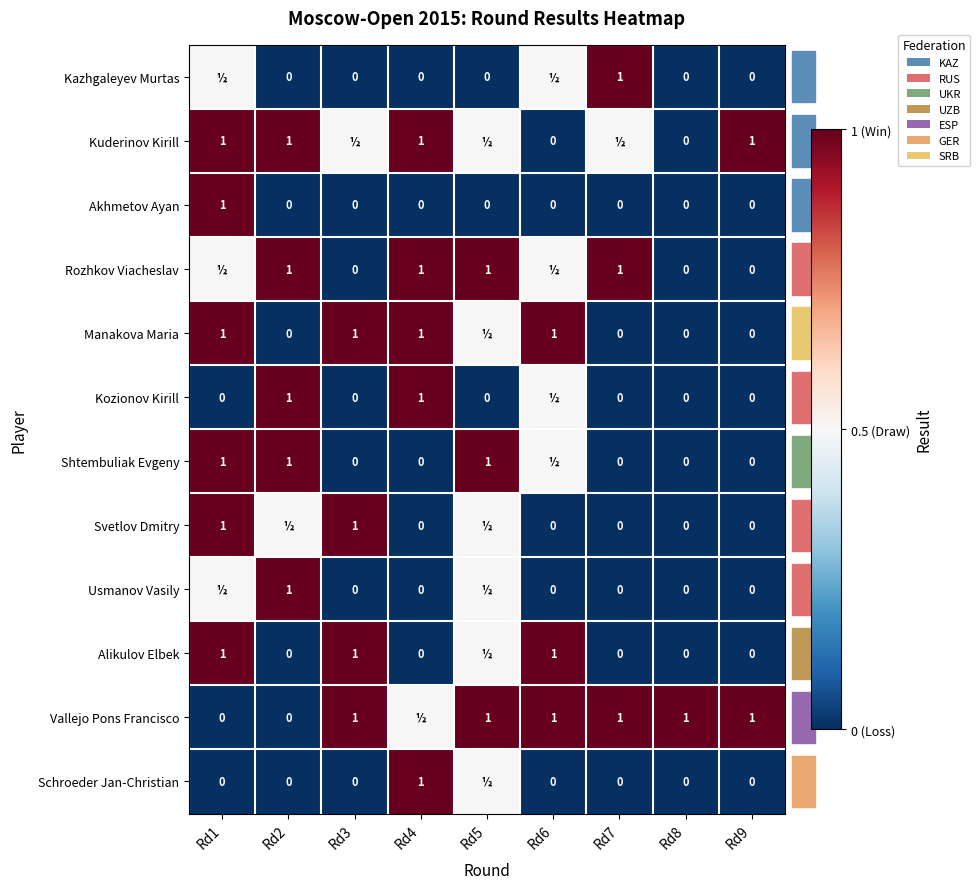

What is the maximum value for Akhmetov Ayan?

1.0